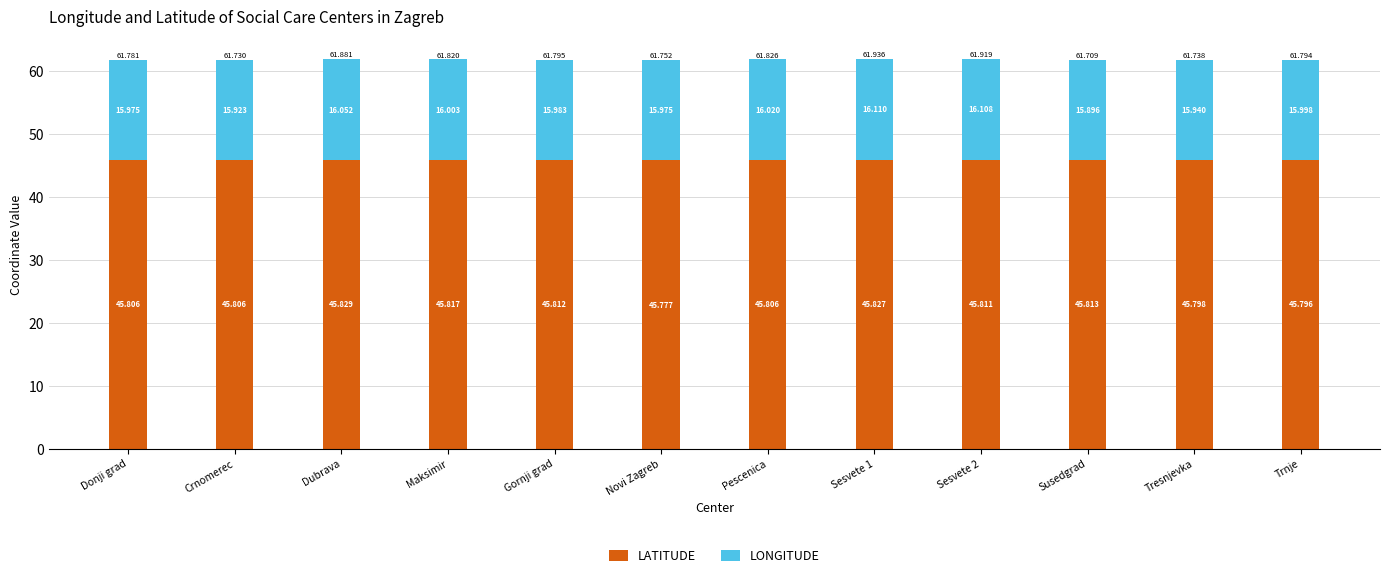

At which category is the sum across all series the highest?

Sesvete 1